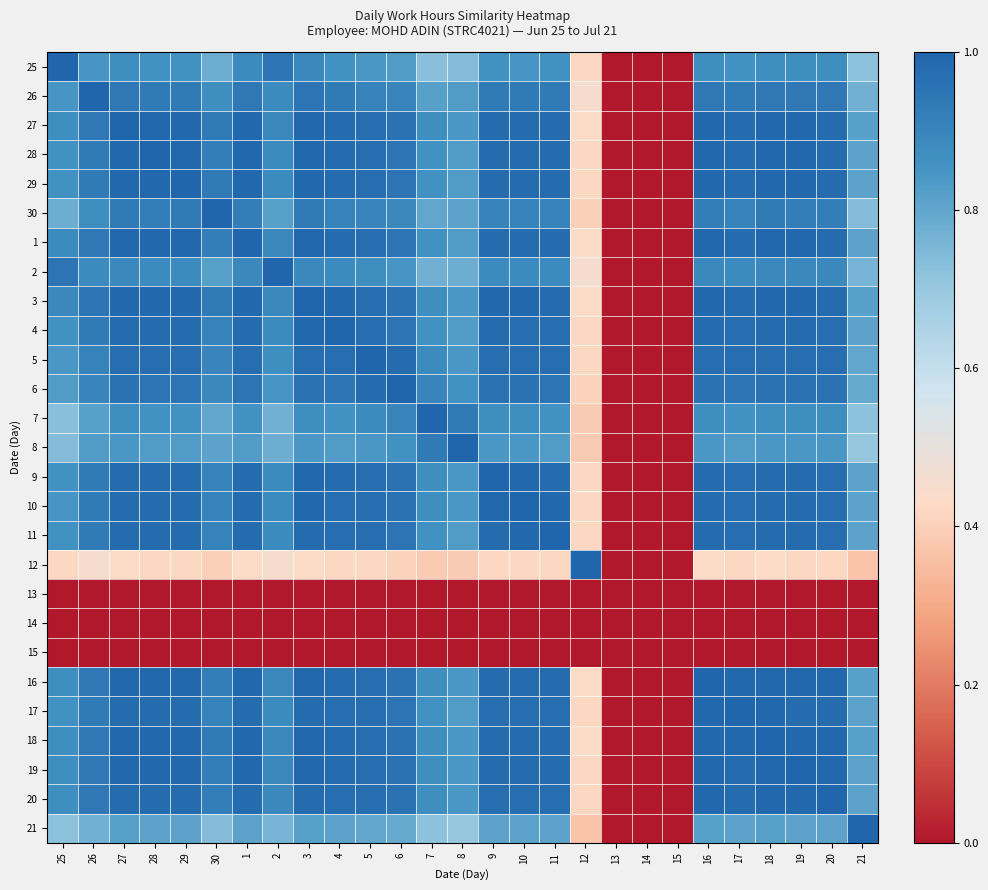

How many data points does each series have?

27